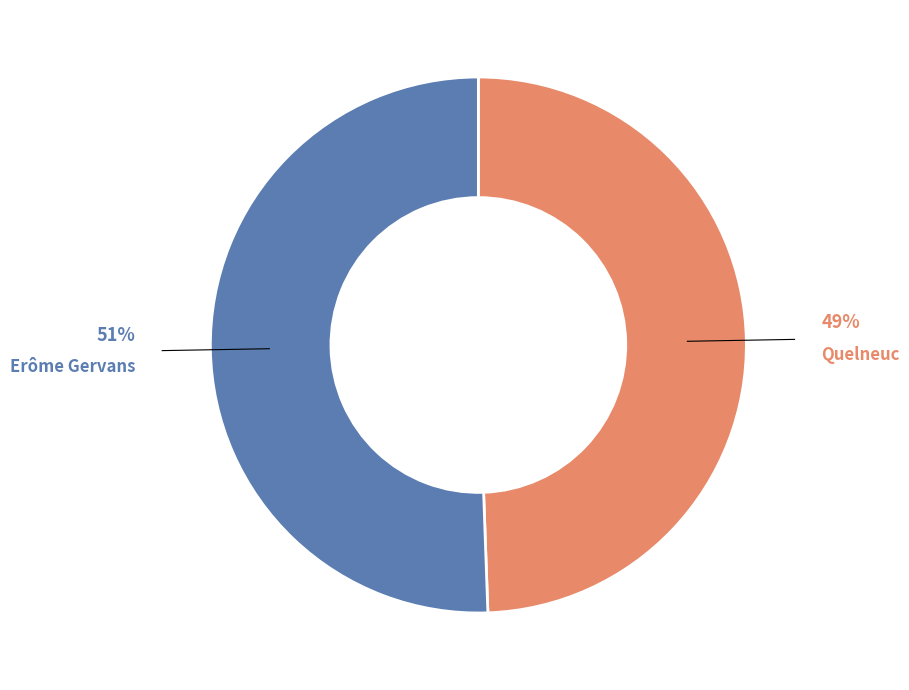

How many slices are in this pie chart?

2